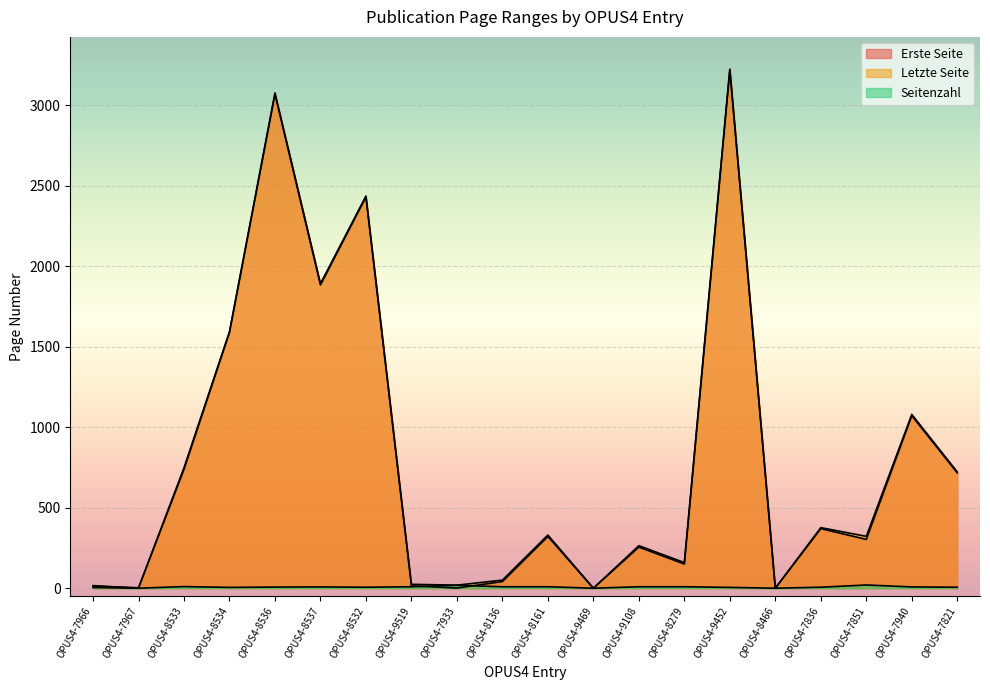

How many lines are shown in the chart?

3